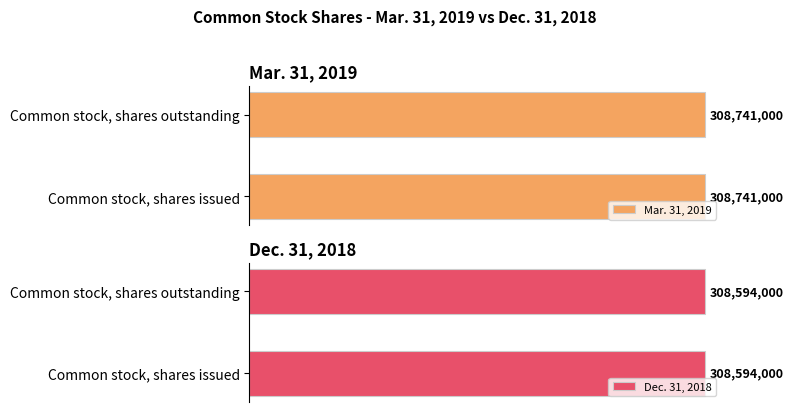

List the series in order of their peak value, highest first.

Mar. 31, 2019, Dec. 31, 2018